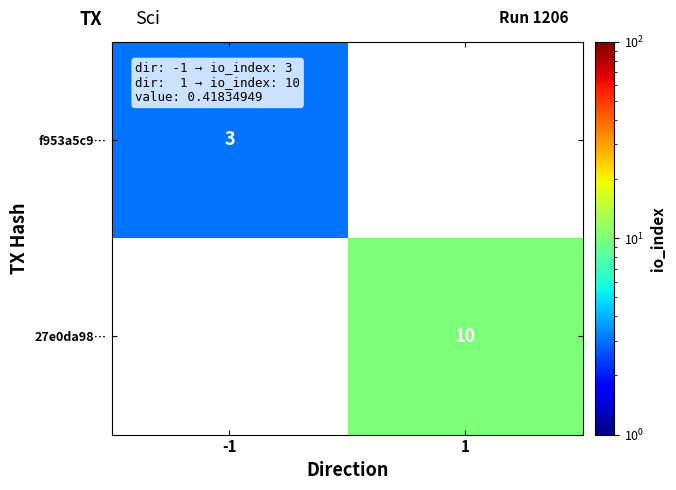

Which label corresponds to the largest value in the chart?

1